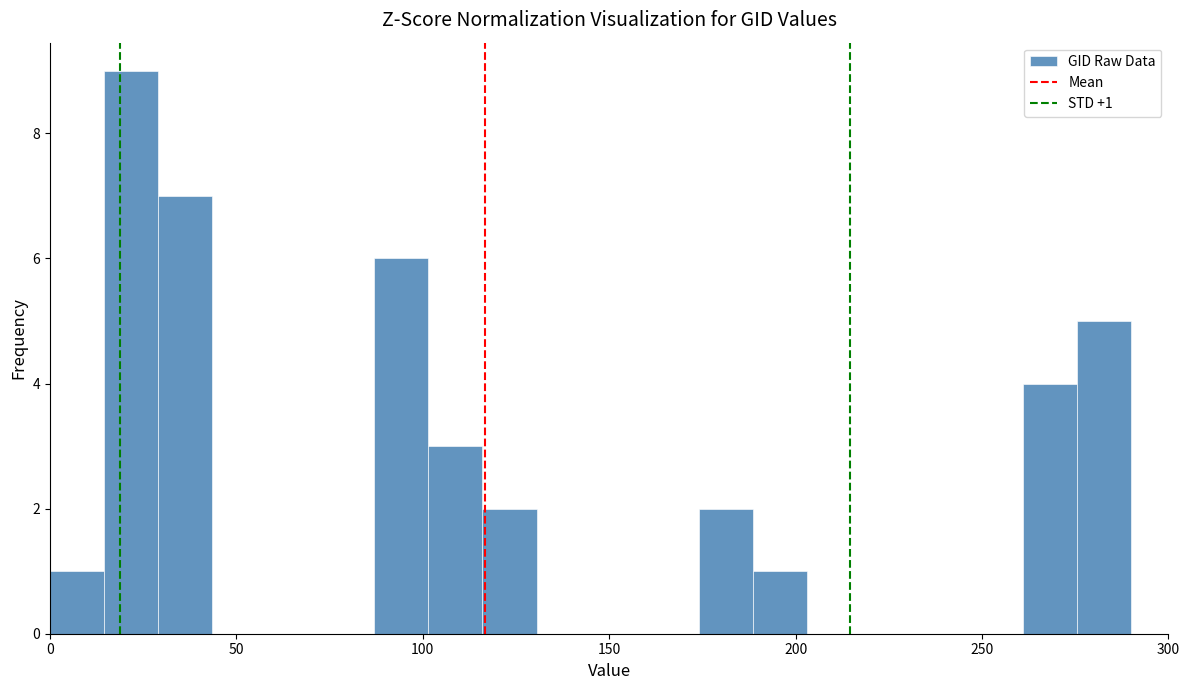

Around what value on the x-axis is the tallest bar? Give the approximate position of its centre, as read against the axis.

20